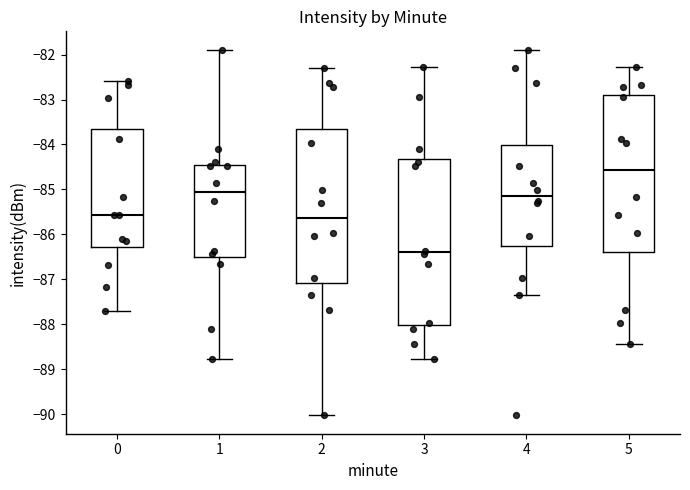

Where does the median line of the box at x = 1 sit on the y-axis? The values are not printed on the chart, so give them approximately, as read against the axis.

-85.1